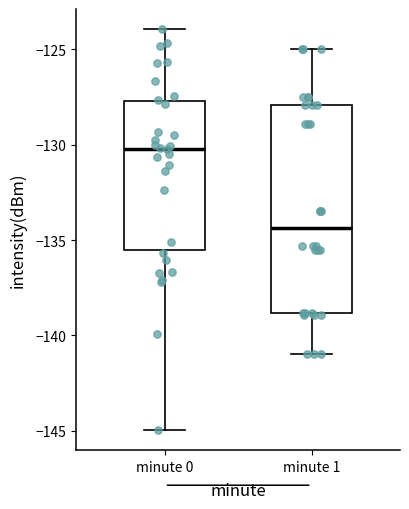

Which box has the highest median line?

minute 0